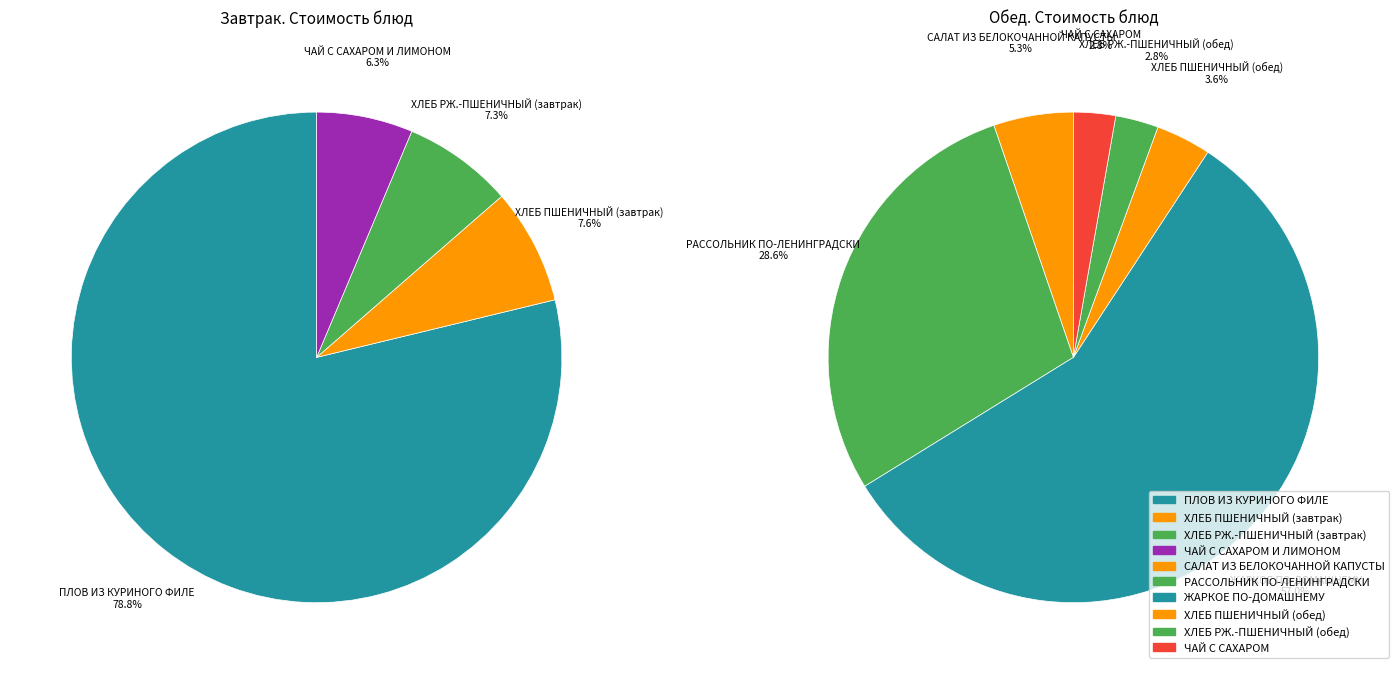

Which slice is the largest?

ЖАРКОЕ ПО-ДОМАШНЕМУ